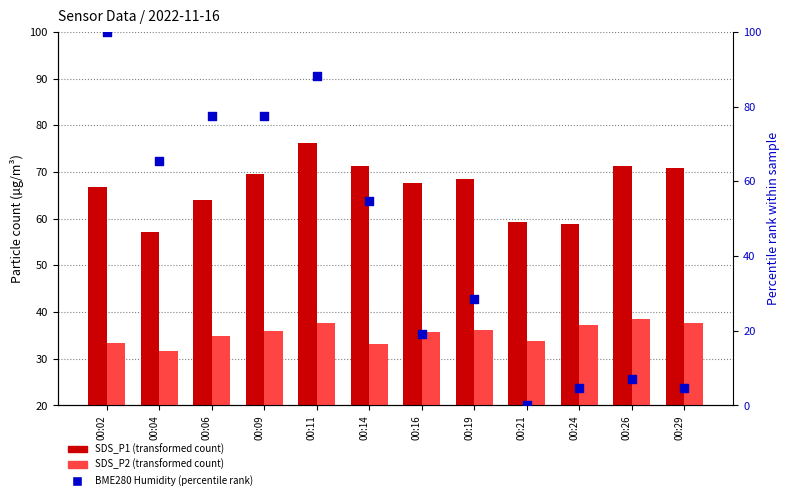

What is the total value across all series at 00:29?

113.2